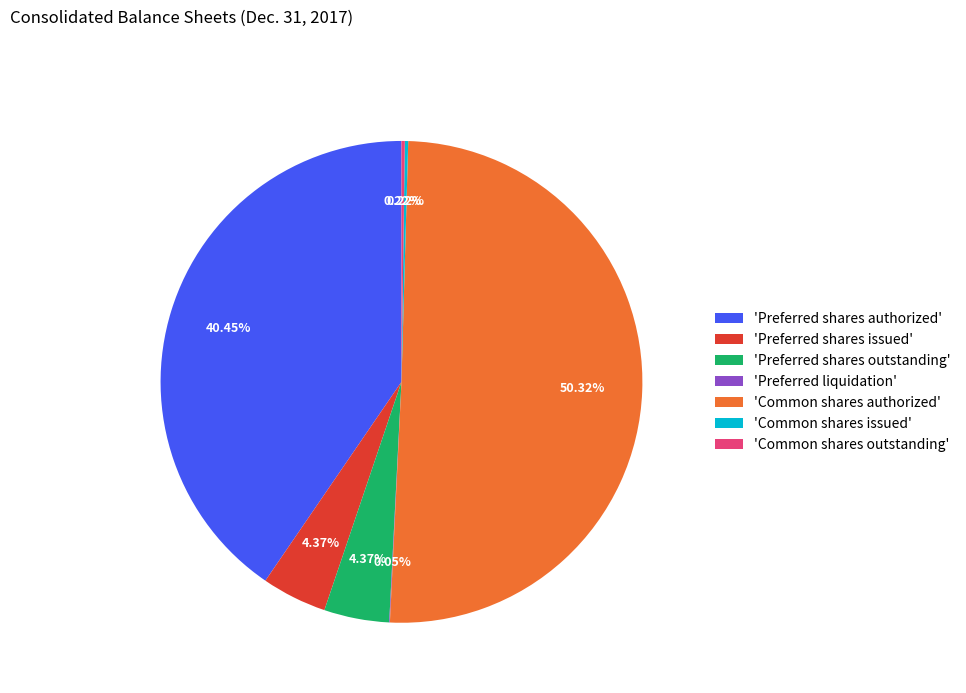

Between 'Common shares authorized' and 'Preferred shares issued', which is larger?

'Common shares authorized'